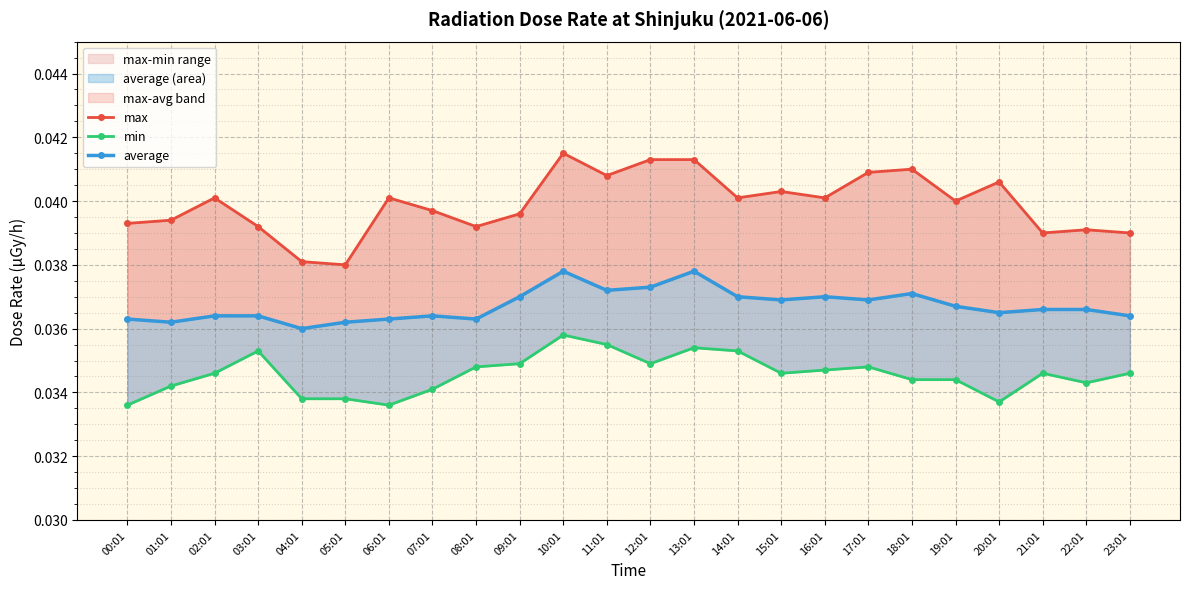

Which series has the largest total across all categories?

max